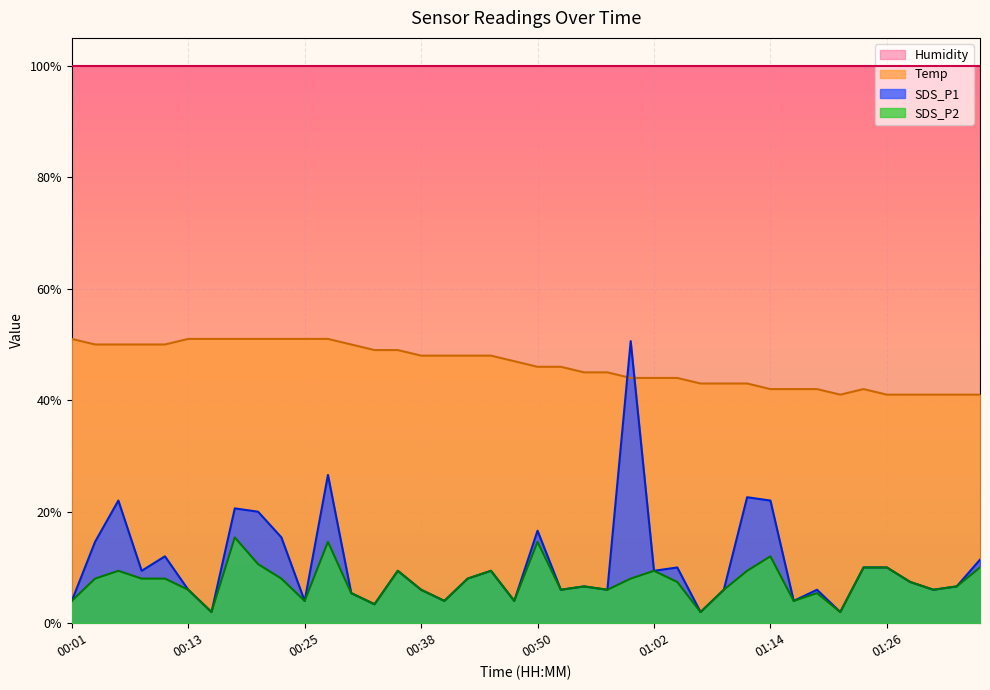

The Temp series shows 17.1 at 00:28. True or false?

False